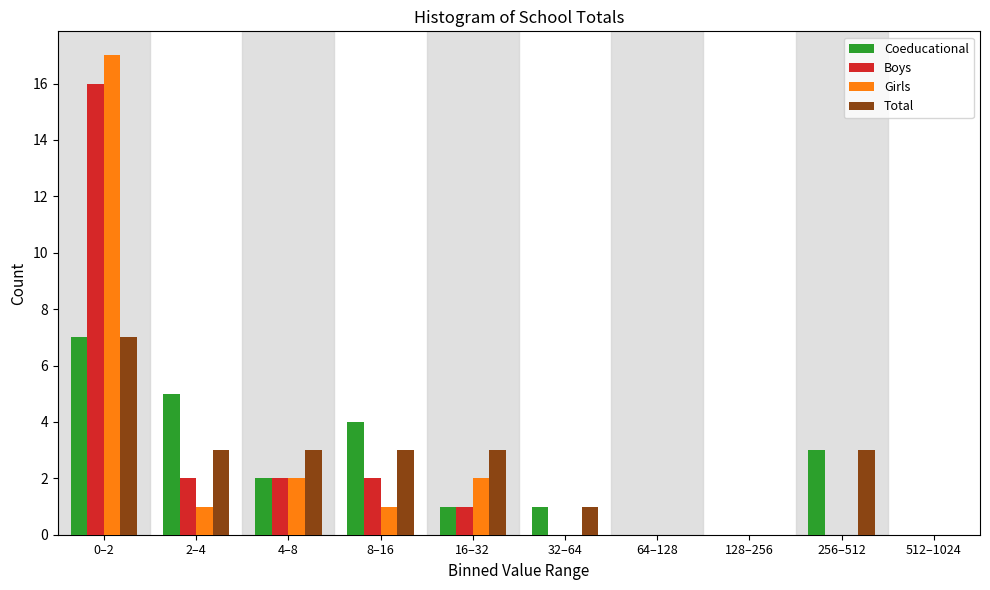

At which category is the sum across all series the highest?

0–2